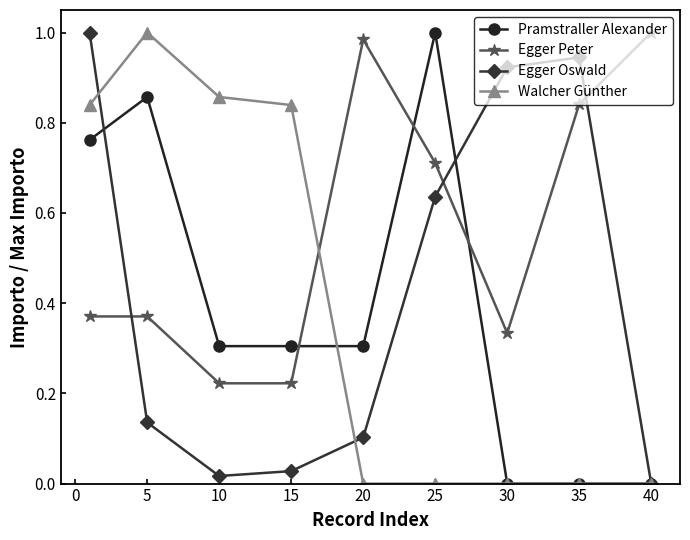

True or false: Pramstraller Alexander and Egger Peter cross at least once.

True